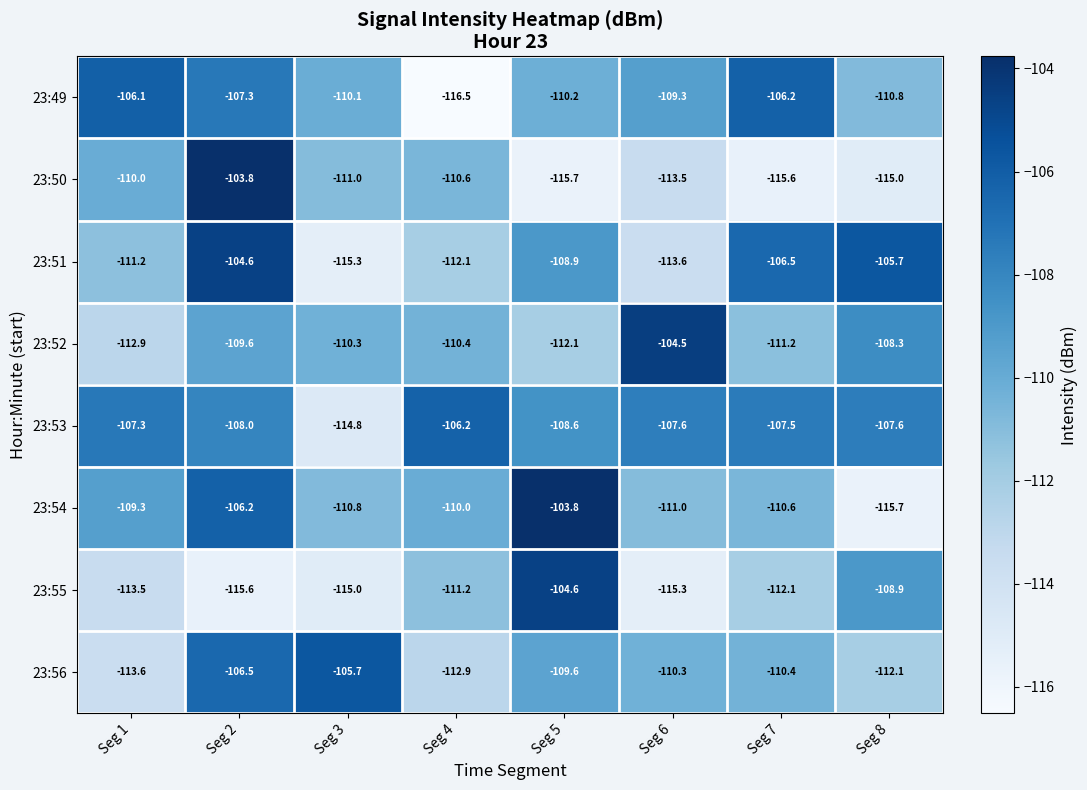

At how many categories does at least one series exceed -108?

8